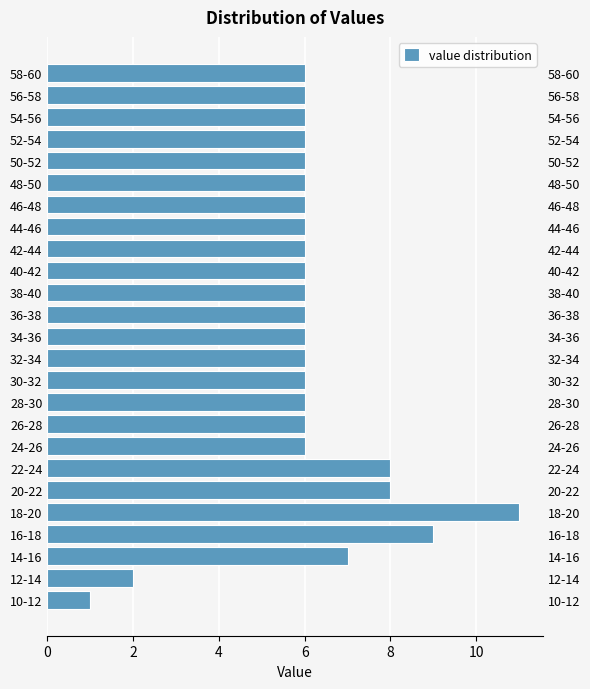

Reading top to bottom, what are all the values shown in this chart?

58-60=6	56-58=6	54-56=6	52-54=6	50-52=6	48-50=6	46-48=6	44-46=6	42-44=6	40-42=6	38-40=6	36-38=6	34-36=6	32-34=6	30-32=6	28-30=6	26-28=6	24-26=6	22-24=8	20-22=8	18-20=11	16-18=9	14-16=7	12-14=2	10-12=1